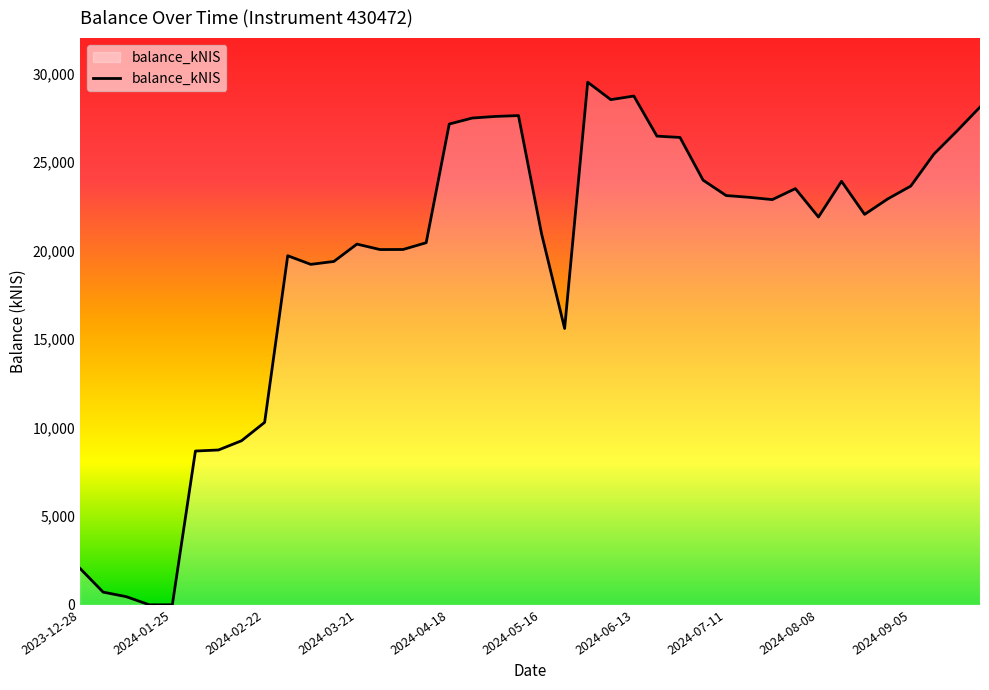

How many lines are shown in the chart?

1